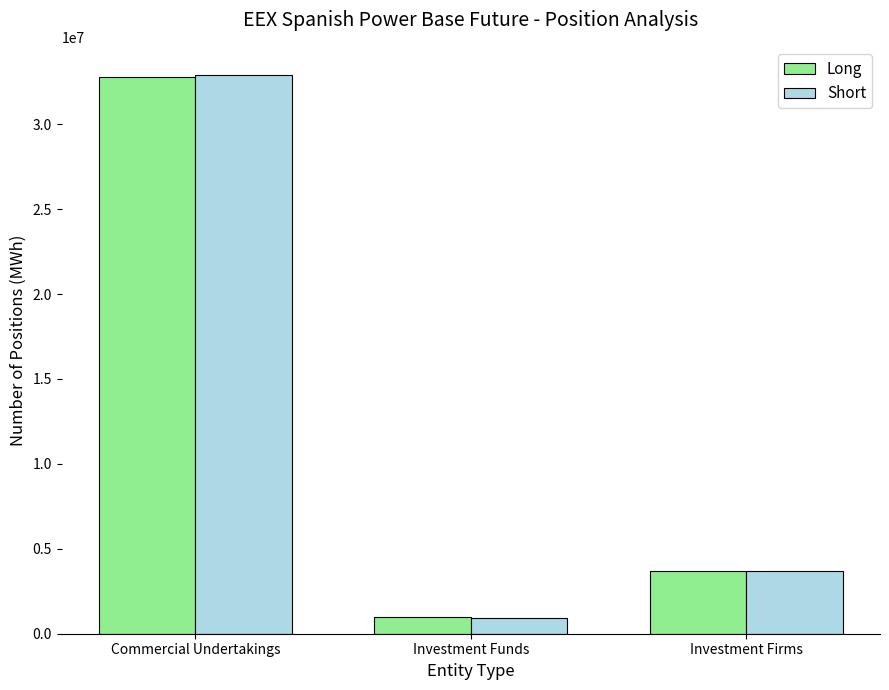

Reading left to right, transcribe all the data shown in this chart.

Long: 32805310	985331	3705071
Short: 32908131	904822	3681218